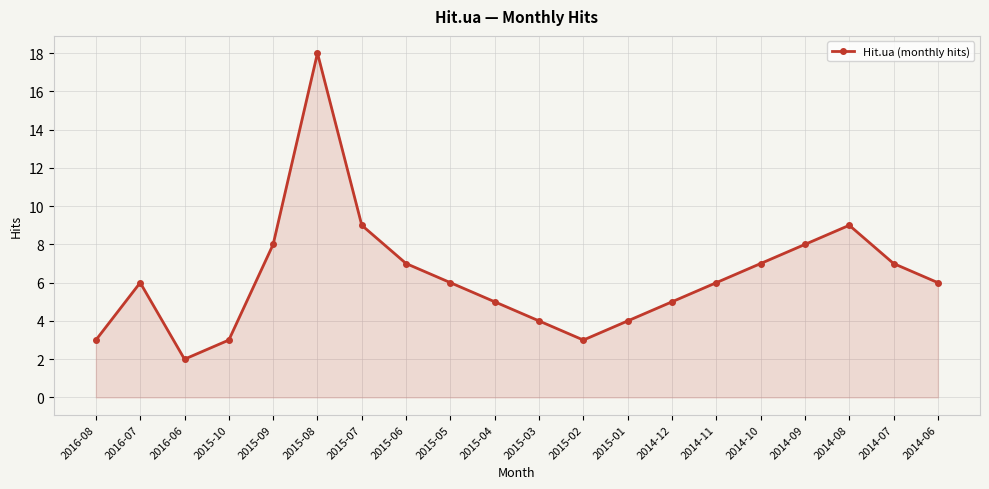

Which category has the lowest value across all series?

2016-06